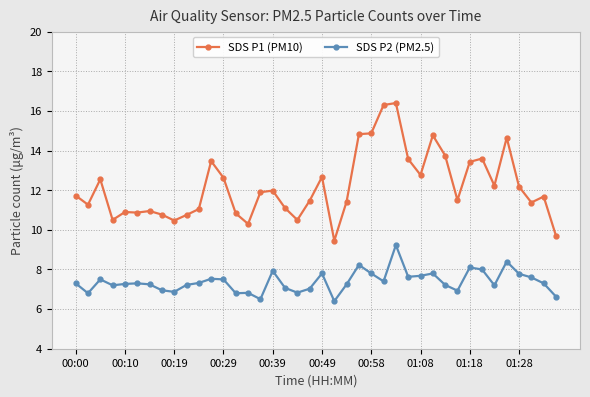

What is the smallest value displayed?

6.4